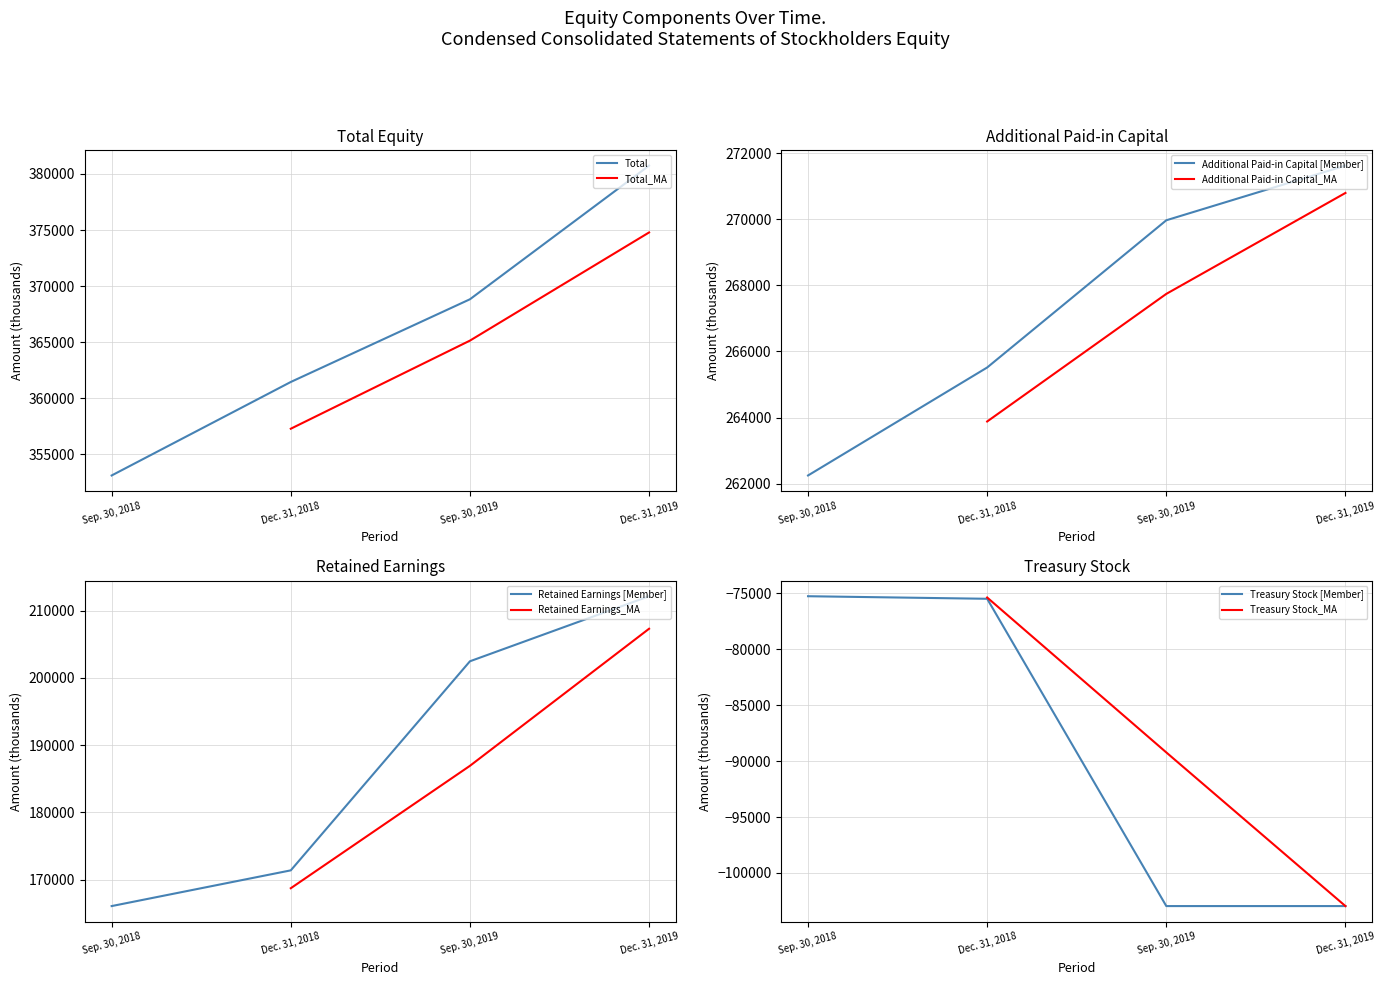

Reading right to left, list all the values displayed in this chart.

Total: Dec. 31, 2019=380747	Sep. 30, 2019=368819	Dec. 31, 2018=361438	Sep. 30, 2018=353092
Additional Paid-in Capital [Member]: Dec. 31, 2019=271622	Sep. 30, 2019=269969	Dec. 31, 2018=265516	Sep. 30, 2018=262250
Retained Earnings [Member]: Dec. 31, 2019=212124	Sep. 30, 2019=202455	Dec. 31, 2018=171380	Sep. 30, 2018=166071
Treasury Stock [Member]: Dec. 31, 2019=-102964	Sep. 30, 2019=-102964	Dec. 31, 2018=-75485	Sep. 30, 2018=-75256